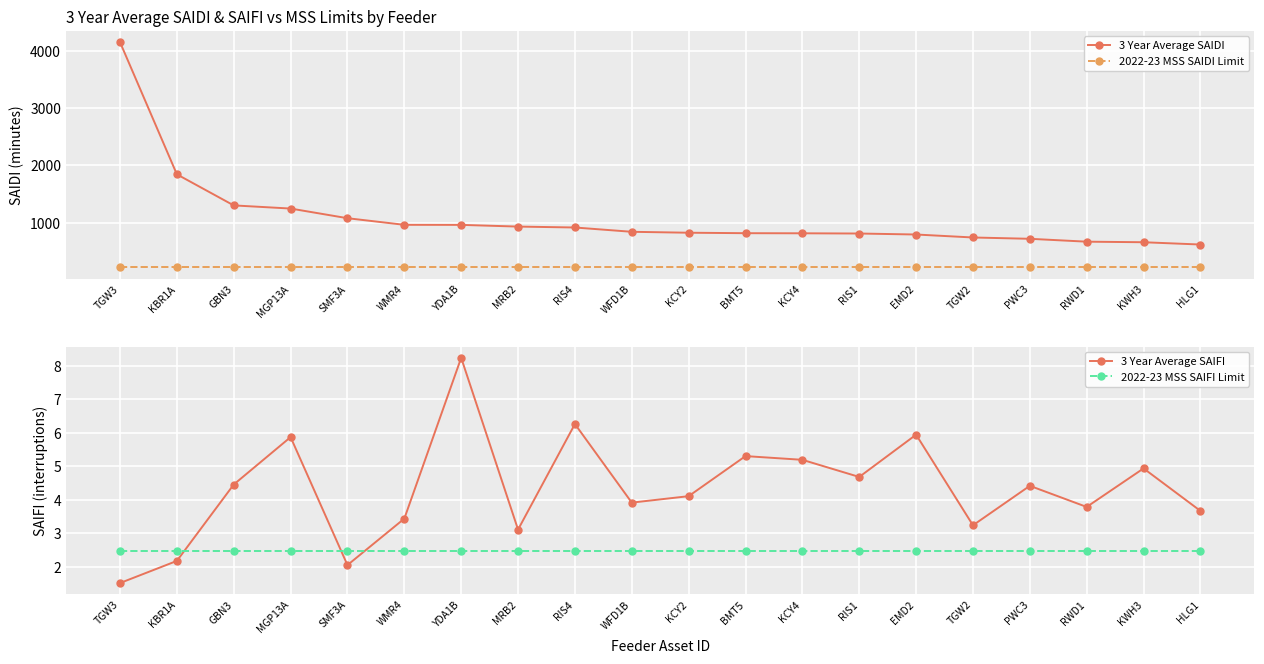

Reading right to left, list all the values displayed in this chart.

3 Year Average SAIDI: HLG1=616.8	KWH3=656.8	RWD1=666.6	PWC3=716.8	TGW2=739.8	EMD2=791.6	RIS1=808.9	KCY4=812.8	BMT5=814.7	KCY2=822.8	WFD1B=839.0	RIS4=914.0	MRB2=930.0	YDA1B=959.7	WMR4=960.7	SMF3A=1076.1	MGP13A=1244.6	GBN3=1299.6	KBR1A=1841.9	TGW3=4147.9
2022-23 MSS SAIDI Limit: HLG1=218.0	KWH3=218.0	RWD1=218.0	PWC3=218.0	TGW2=218.0	EMD2=218.0	RIS1=218.0	KCY4=218.0	BMT5=218.0	KCY2=218.0	WFD1B=218.0	RIS4=218.0	MRB2=218.0	YDA1B=218.0	WMR4=218.0	SMF3A=218.0	MGP13A=218.0	GBN3=218.0	KBR1A=218.0	TGW3=218.0
3 Year Average SAIFI: HLG1=3.7	KWH3=4.9	RWD1=3.8	PWC3=4.4	TGW2=3.2	EMD2=5.9	RIS1=4.7	KCY4=5.2	BMT5=5.3	KCY2=4.1	WFD1B=3.9	RIS4=6.3	MRB2=3.1	YDA1B=8.2	WMR4=3.4	SMF3A=2.0	MGP13A=5.9	GBN3=4.5	KBR1A=2.2	TGW3=1.5
2022-23 MSS SAIFI Limit: HLG1=2.5	KWH3=2.5	RWD1=2.5	PWC3=2.5	TGW2=2.5	EMD2=2.5	RIS1=2.5	KCY4=2.5	BMT5=2.5	KCY2=2.5	WFD1B=2.5	RIS4=2.5	MRB2=2.5	YDA1B=2.5	WMR4=2.5	SMF3A=2.5	MGP13A=2.5	GBN3=2.5	KBR1A=2.5	TGW3=2.5